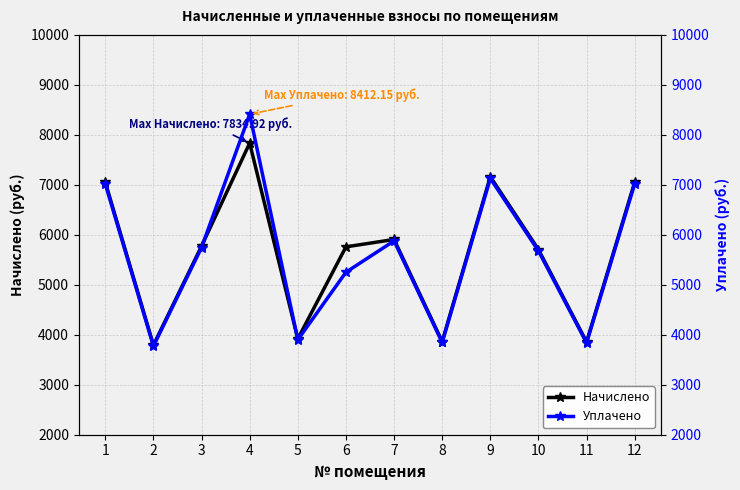

At which label does Уплачено reach its peak?

4